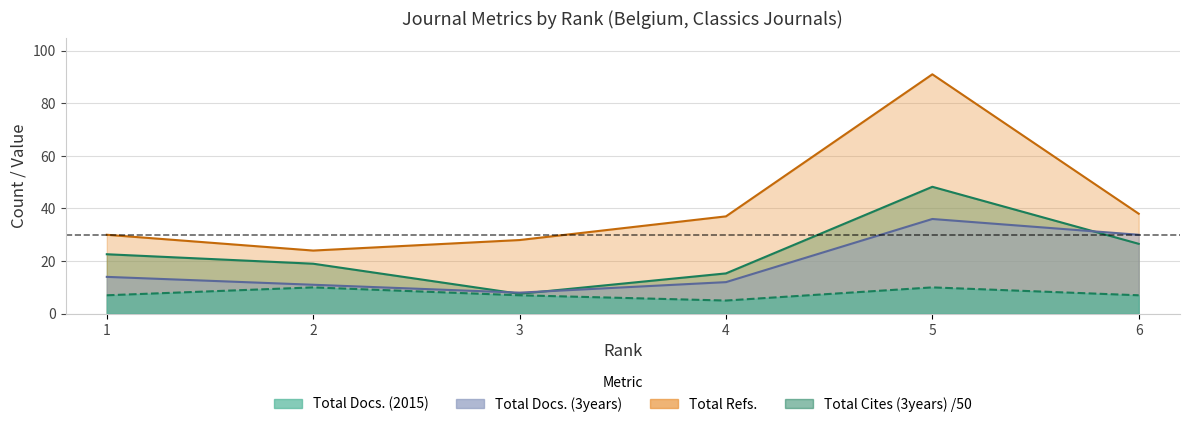

Where is the first local minimum for Total Docs. (3years)?

3